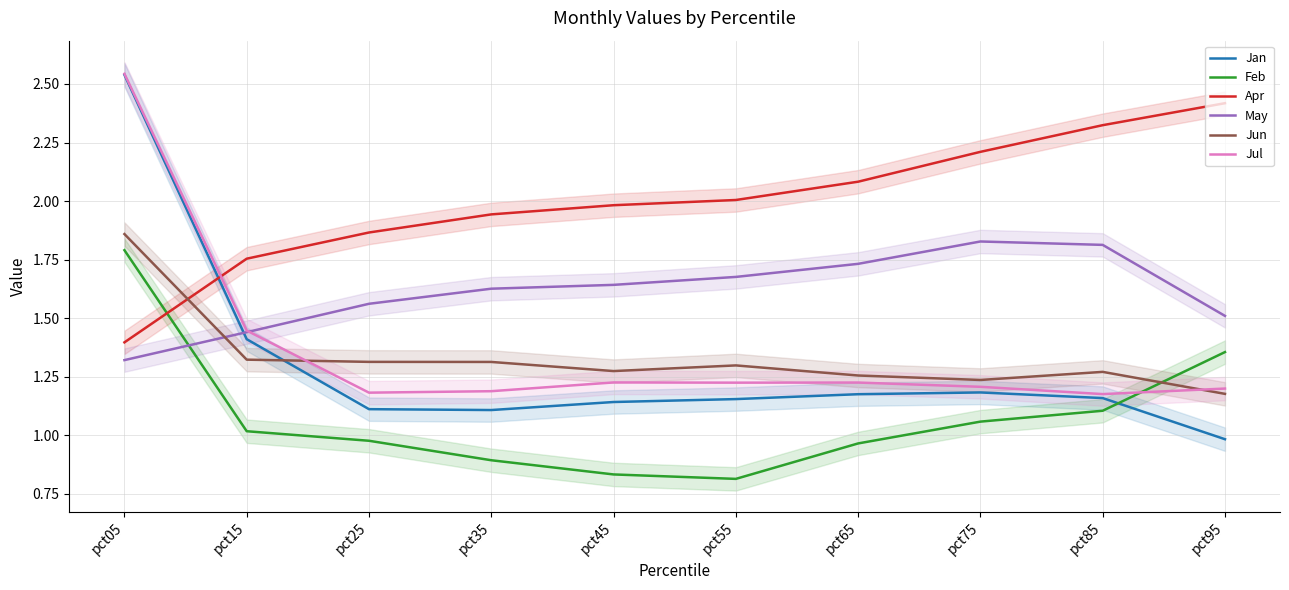

Is it true that Feb equals 1.8 at pct05?

True